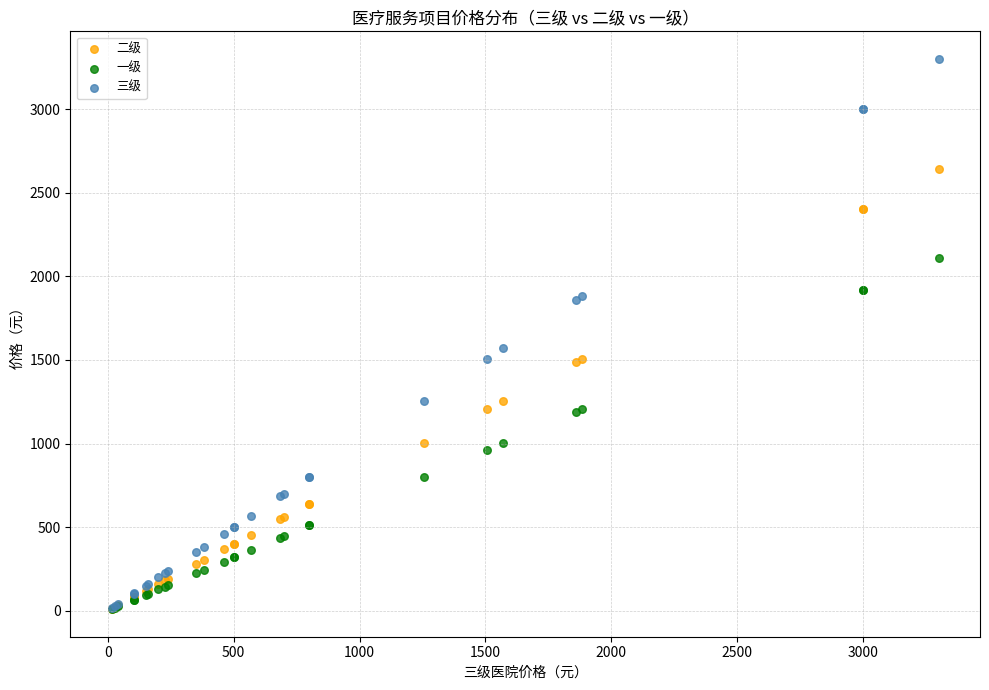

Which series has the largest Y range (max minus min)?

三级